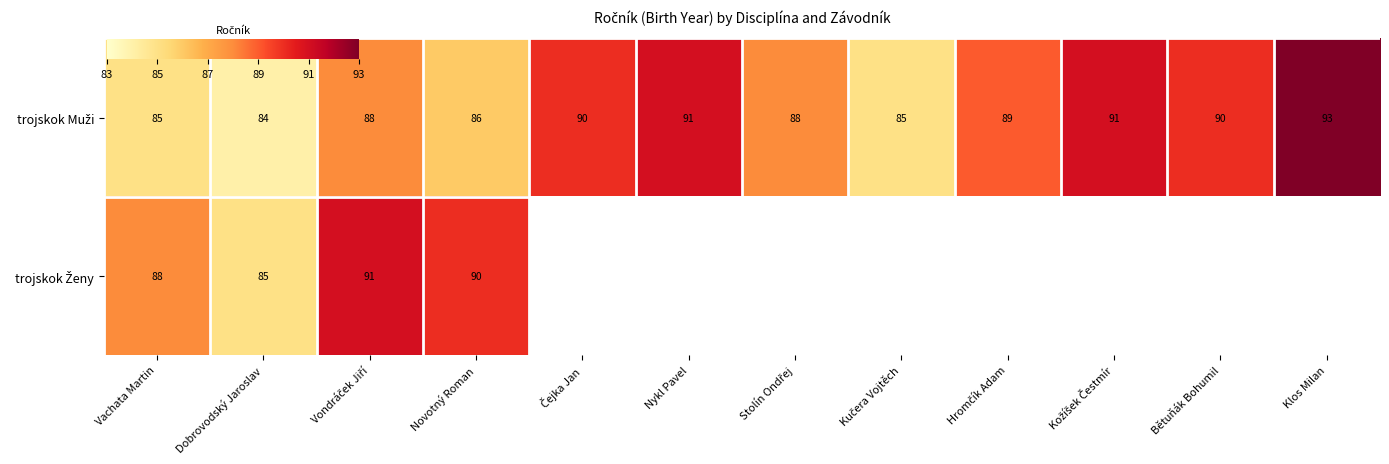

What is the difference between the maximum and minimum values in the trojskok Muži series?

9.0